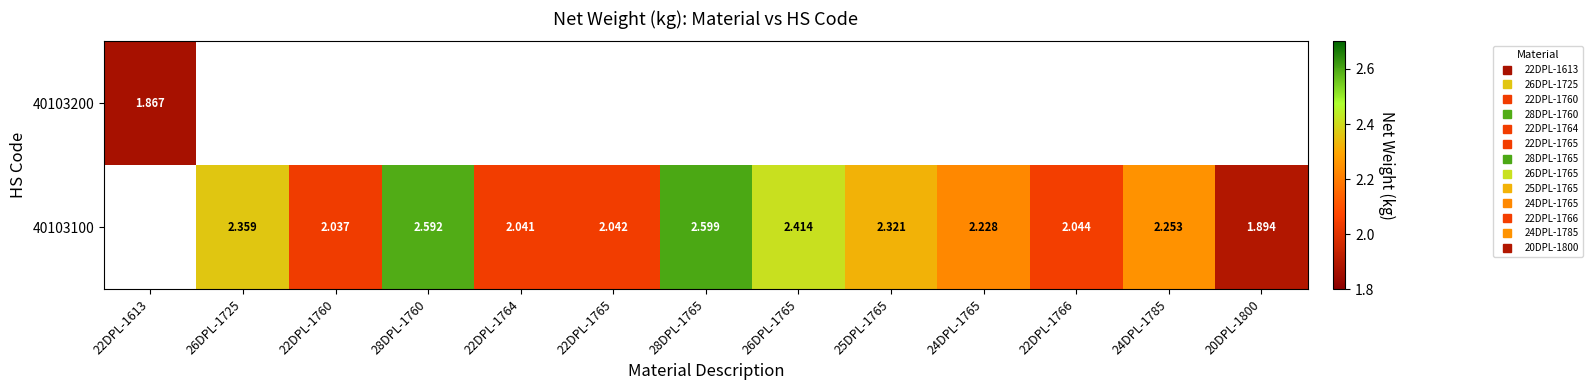

List the series in order of their overall mean, lowest first.

40103200, 40103100